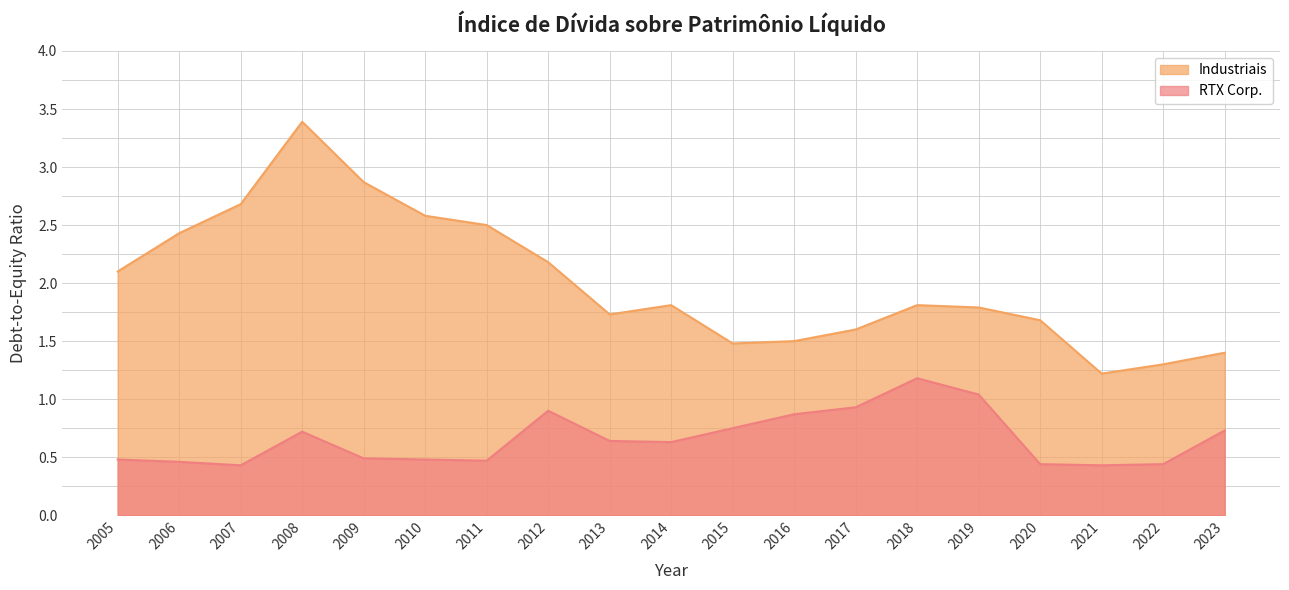

What is the approximate value of Industriais at 2022?

1.3